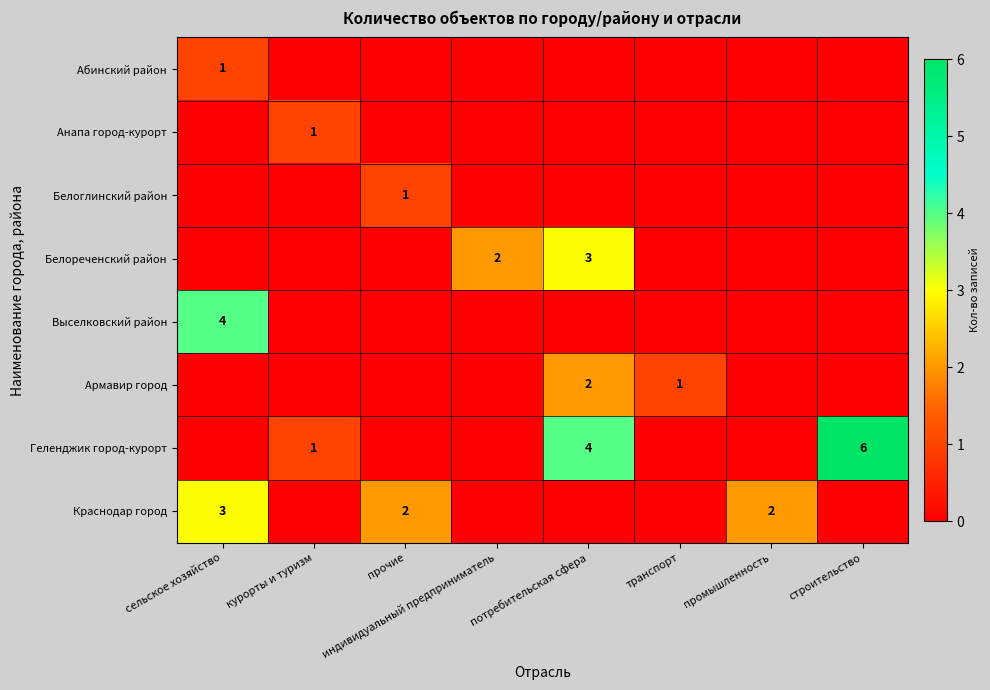

Count the Анапа город-курорт values in the range 0 to 1.

8